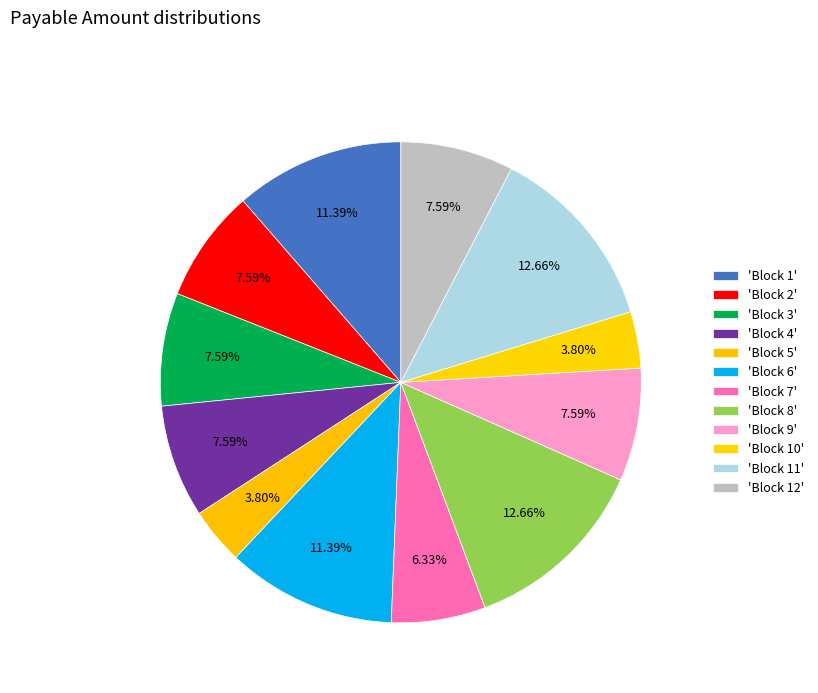

Which slice is the largest?

Block 8